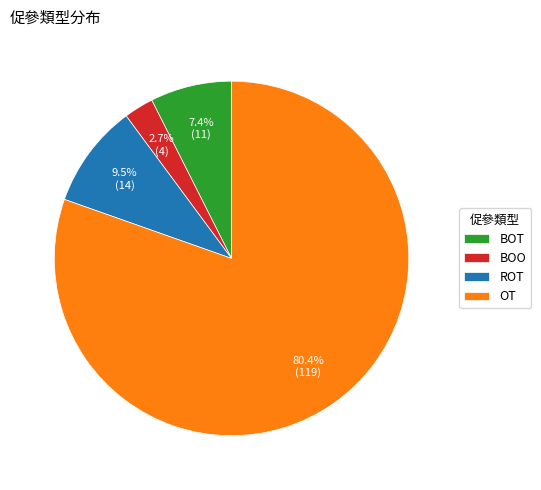

Is there a majority slice in this chart?

Yes